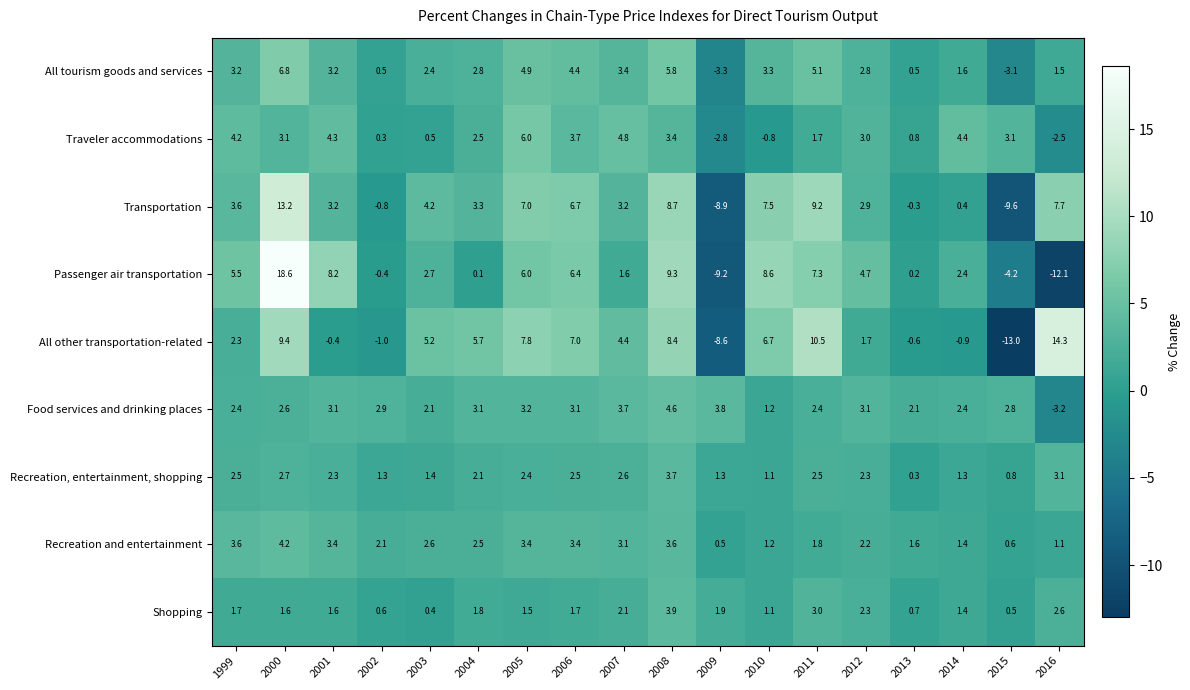

The value of Recreation, entertainment, shopping at 2014 is 1.3. True or false?

True